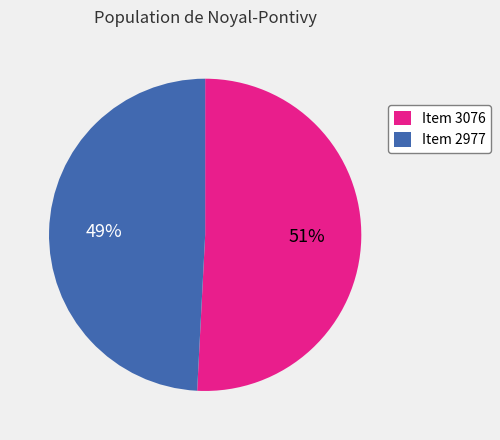

Is the sum of Item 3076 and Item 2977 greater than half?

Yes